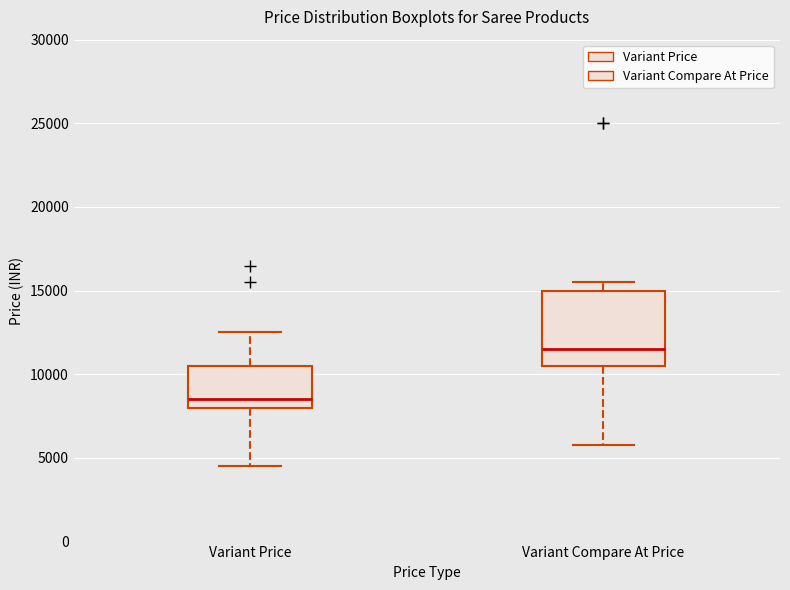

Which box has the lowest median line?

Variant Price